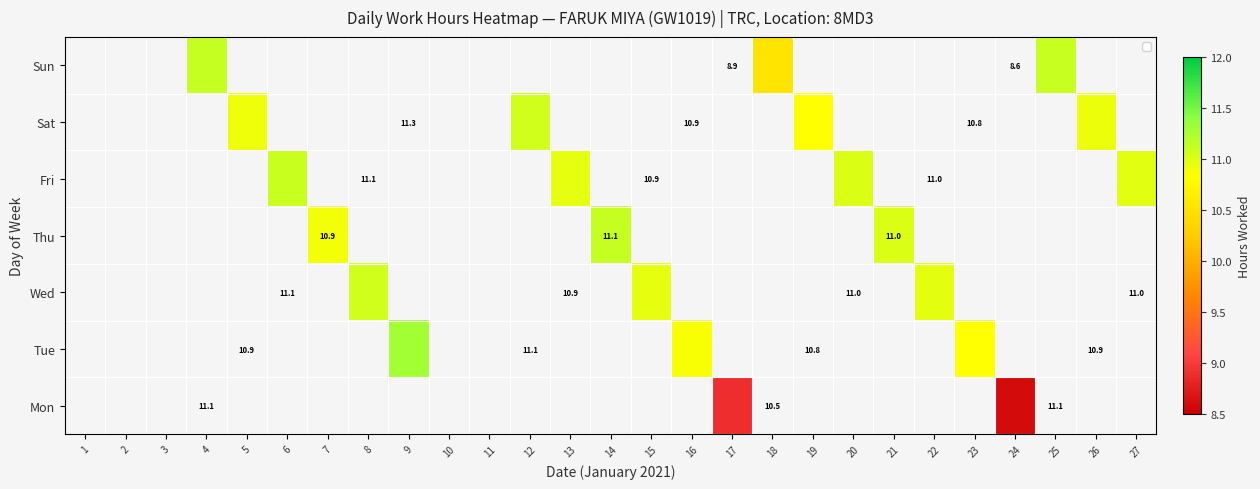

At which category does the chart reach its peak across all series?

9